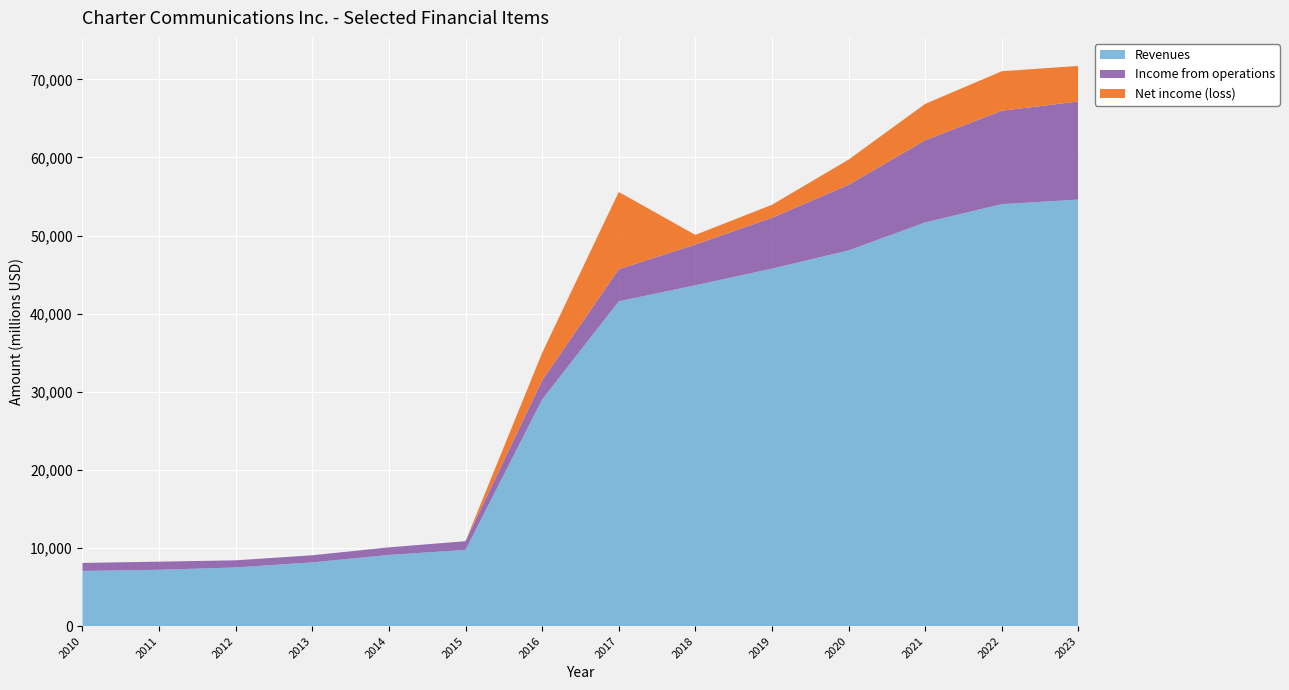

Reading left to right, list all the values displayed in this chart.

Revenues: 2010=7059	2011=7204	2012=7504	2013=8155	2014=9108	2015=9754	2016=29003	2017=41581	2018=43634	2019=45764	2020=48097	2021=51682	2022=54022	2023=54607
Income from operations: 2010=1024	2011=1041	2012=915	2013=909	2014=971	2015=1114	2016=2456	2017=4106	2018=5221	2019=6511	2020=8405	2021=10526	2022=11962	2023=12559
Net income (loss): 2010=-237	2011=-369	2012=-304	2013=-169	2014=-183	2015=-271	2016=3522	2017=9895	2018=1230	2019=1668	2020=3222	2021=4654	2022=5055	2023=4557